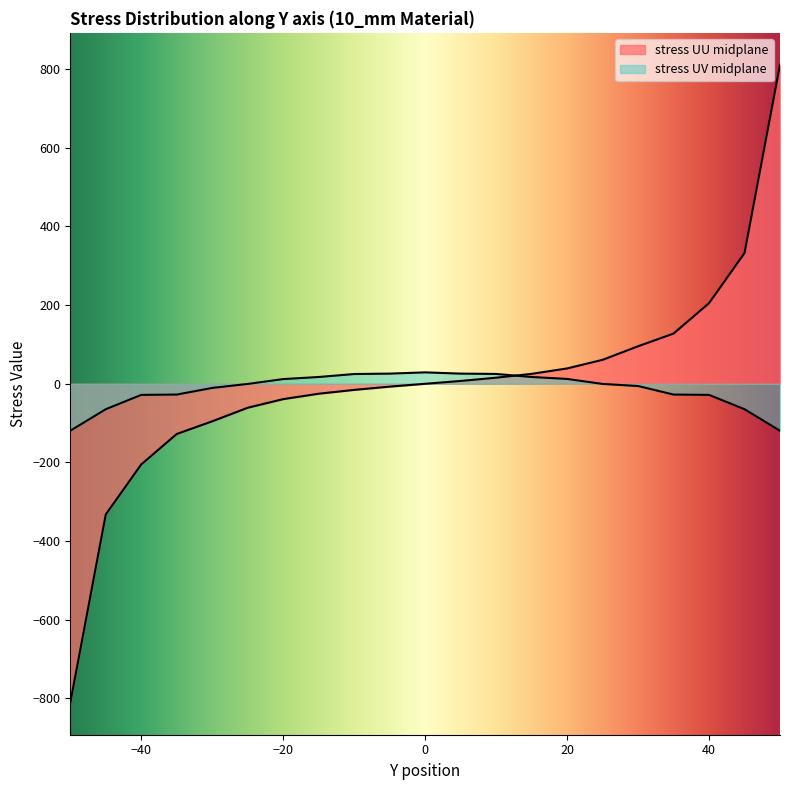

Count the number of categories in the chart.

21